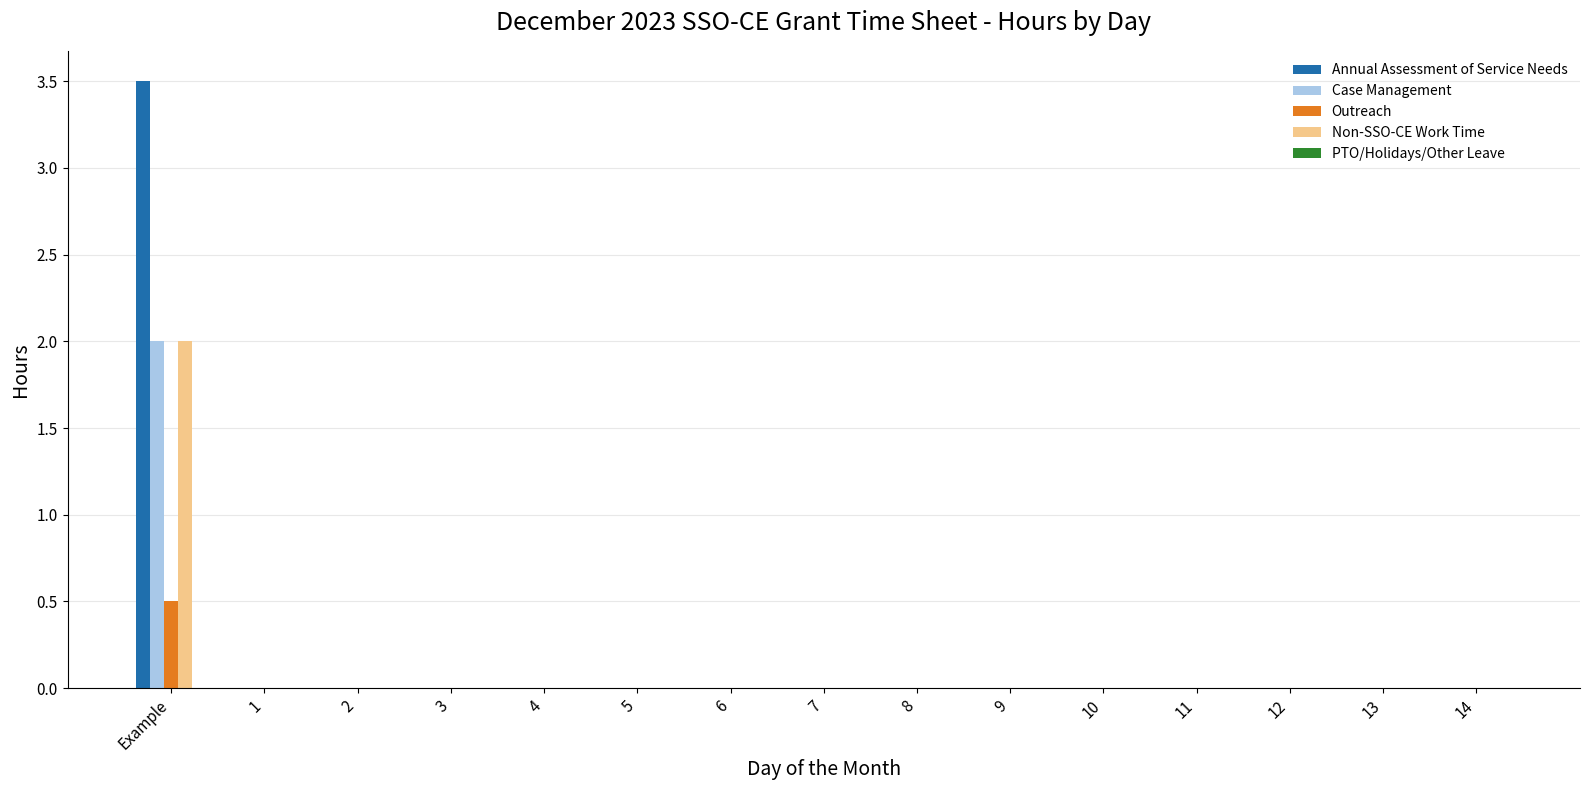

True or false: Outreach has a value of 0.2 at 14.

False